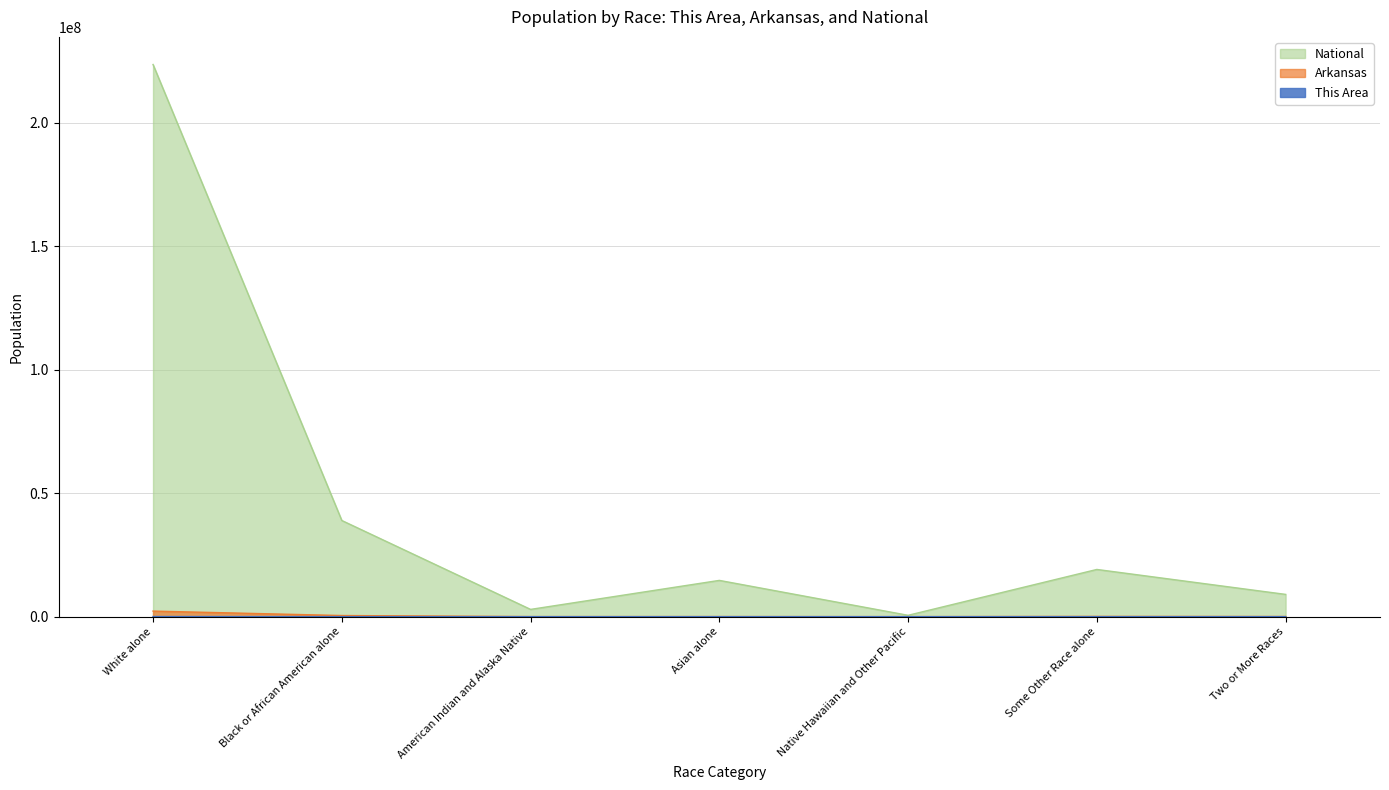

How many values in the Arkansas series exceed 57010?

3